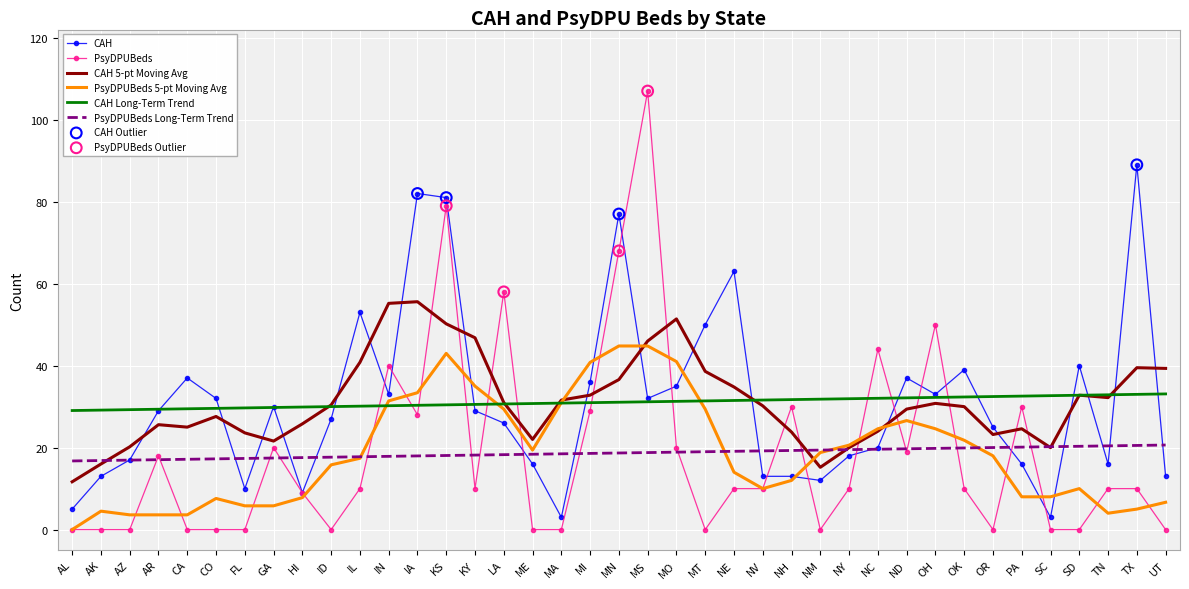

At which category is the sum across all series the highest?

KS